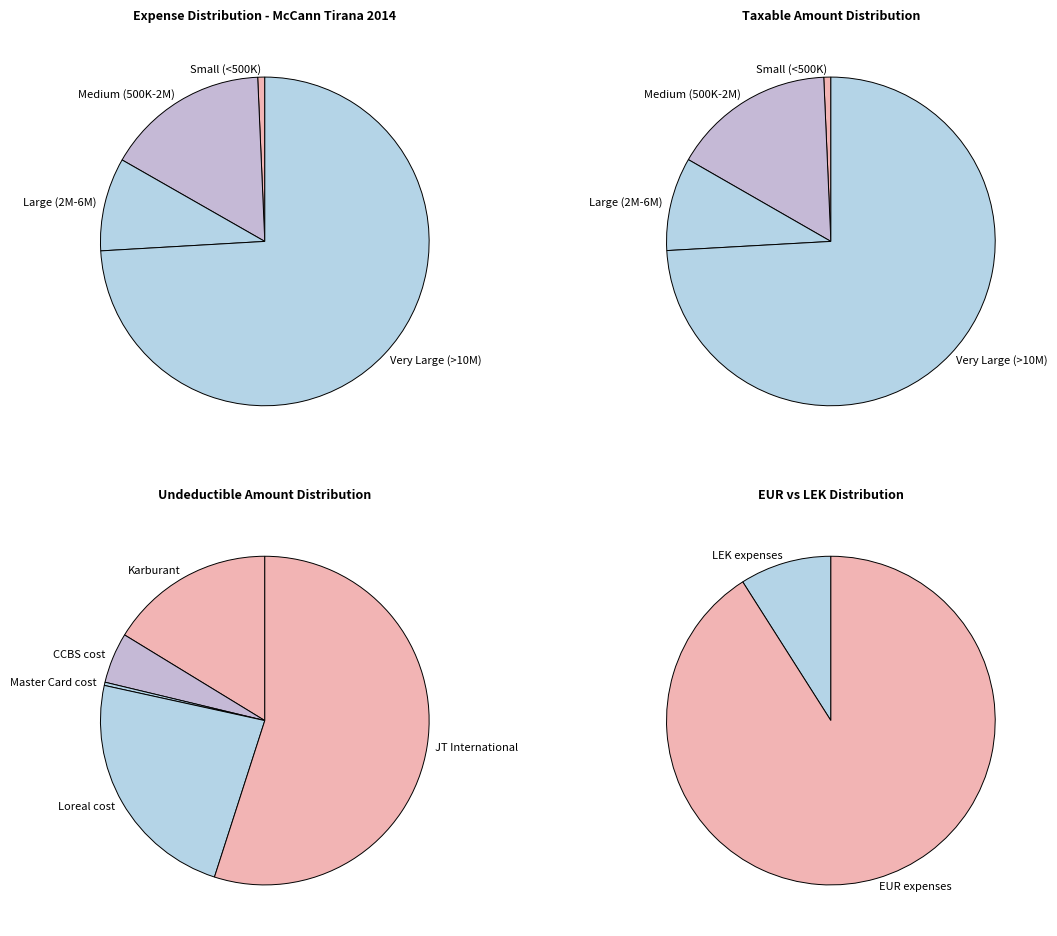

Does Karburant account for over 50% of the chart?

No